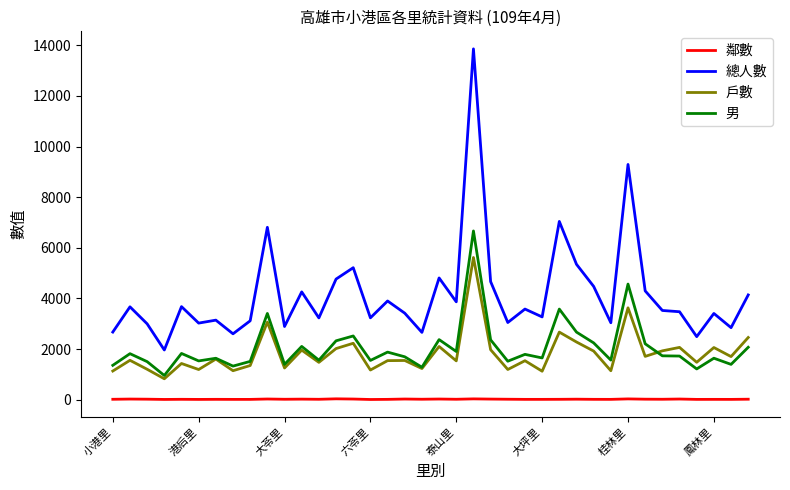

List the series in order of their peak value, lowest first.

鄰數, 戶數, 男, 總人數